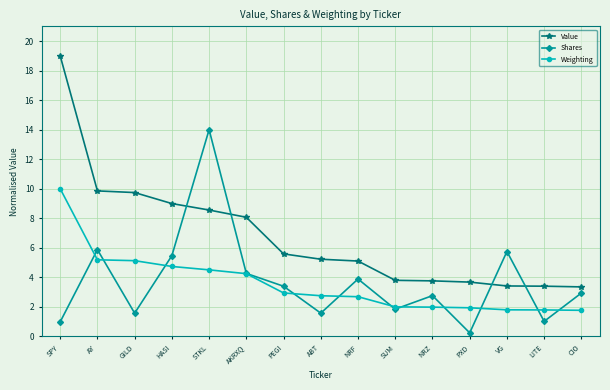

The value of Weighting at PXD is 1.9. True or false?

True